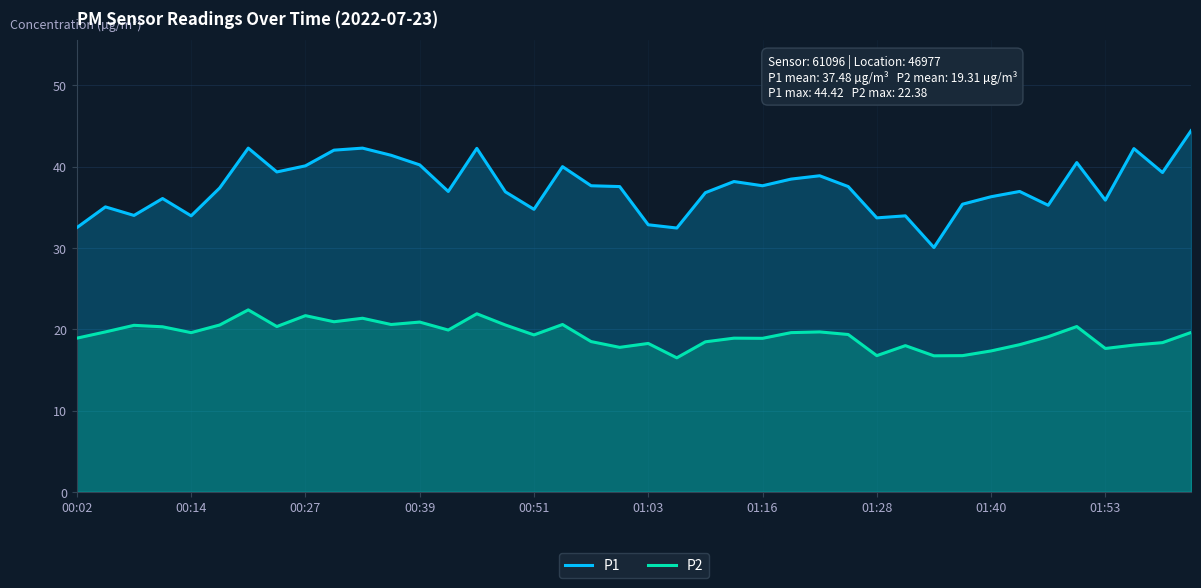

How many values in the P1 series are below 37?

19